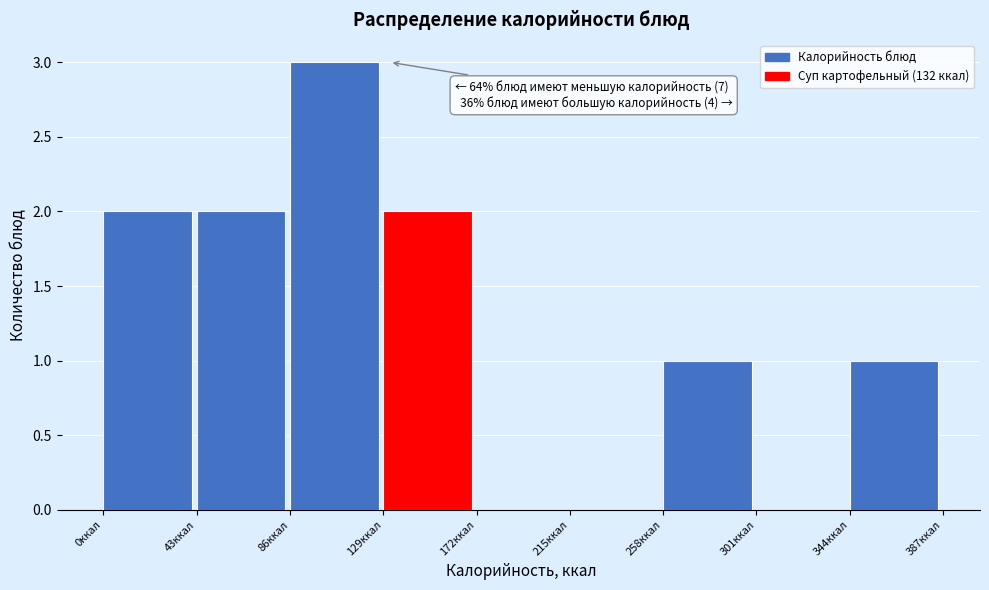

Which range on the x-axis has the tallest bar?

86 to 129